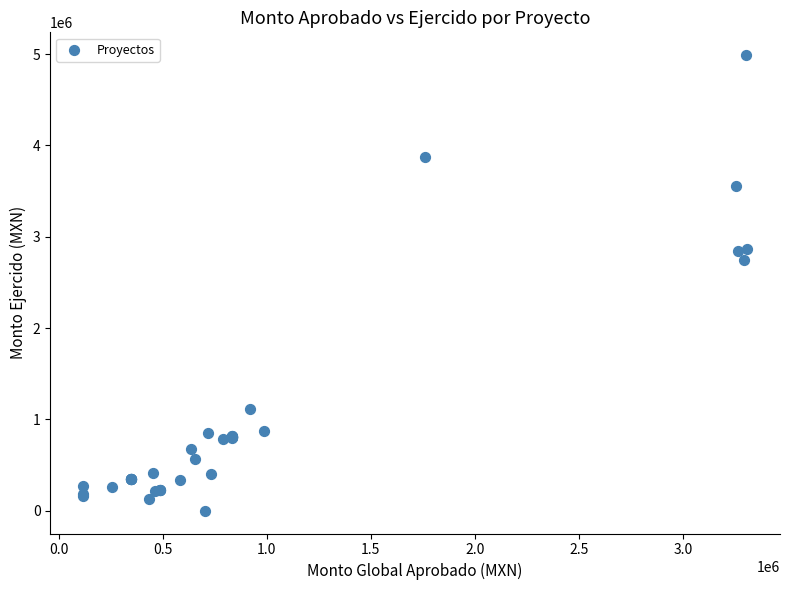

What Y value in the scatter plot is closest to 2494738?

2750582.9